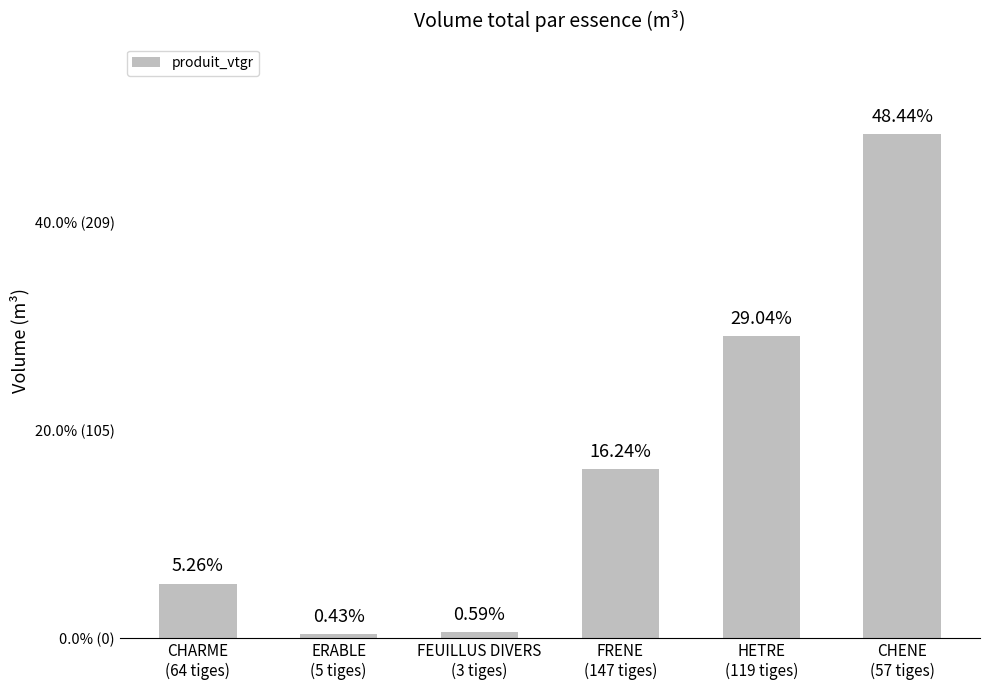

At which label is the value closest to 127?

HETRE
(119 tiges)